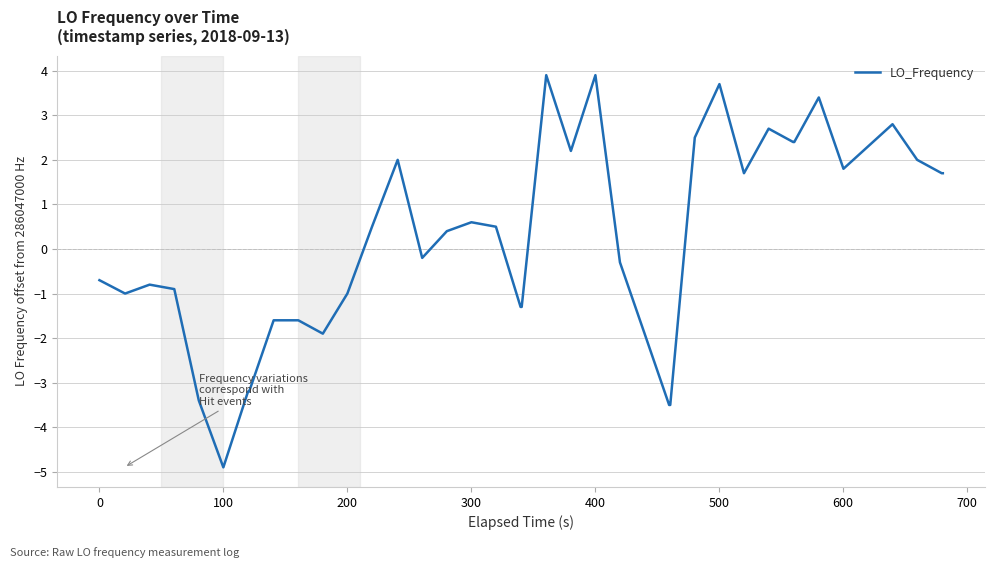

What is the smallest value displayed?

-4.9